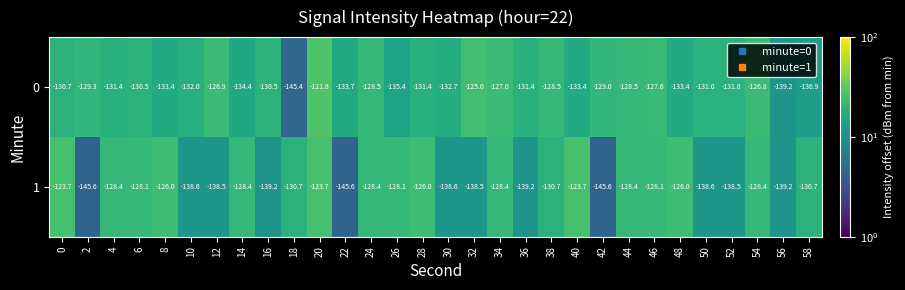

The value of 0 at 6 is -130.5. True or false?

True